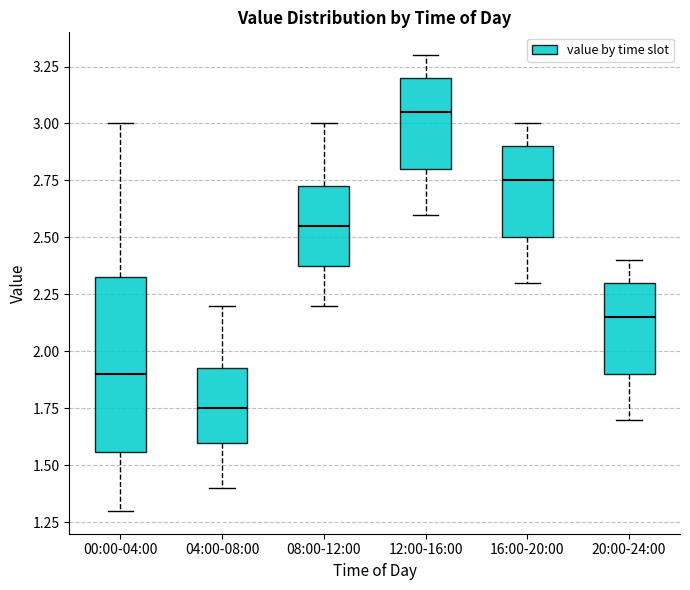

Reading left to right, transcribe this box plot: for each box, give where its median line is, the range the box spans, and where its two whiskers end, as read against the y-axis. The values are not printed on the chart, so give them approximately, as read against the axis.

00:00-04:00: median 1.90, box 1.55 to 2.35, whiskers 1.30 to 3.00
04:00-08:00: median 1.75, box 1.60 to 1.95, whiskers 1.40 to 2.20
08:00-12:00: median 2.55, box 2.40 to 2.75, whiskers 2.20 to 3.00
12:00-16:00: median 3.05, box 2.80 to 3.20, whiskers 2.60 to 3.30
16:00-20:00: median 2.75, box 2.50 to 2.90, whiskers 2.30 to 3.00
20:00-24:00: median 2.15, box 1.90 to 2.30, whiskers 1.70 to 2.40